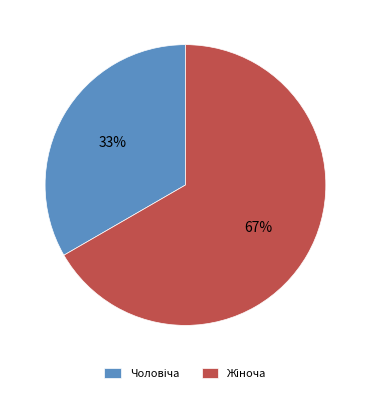

To the nearest percent, what is the average slice percentage?

50%